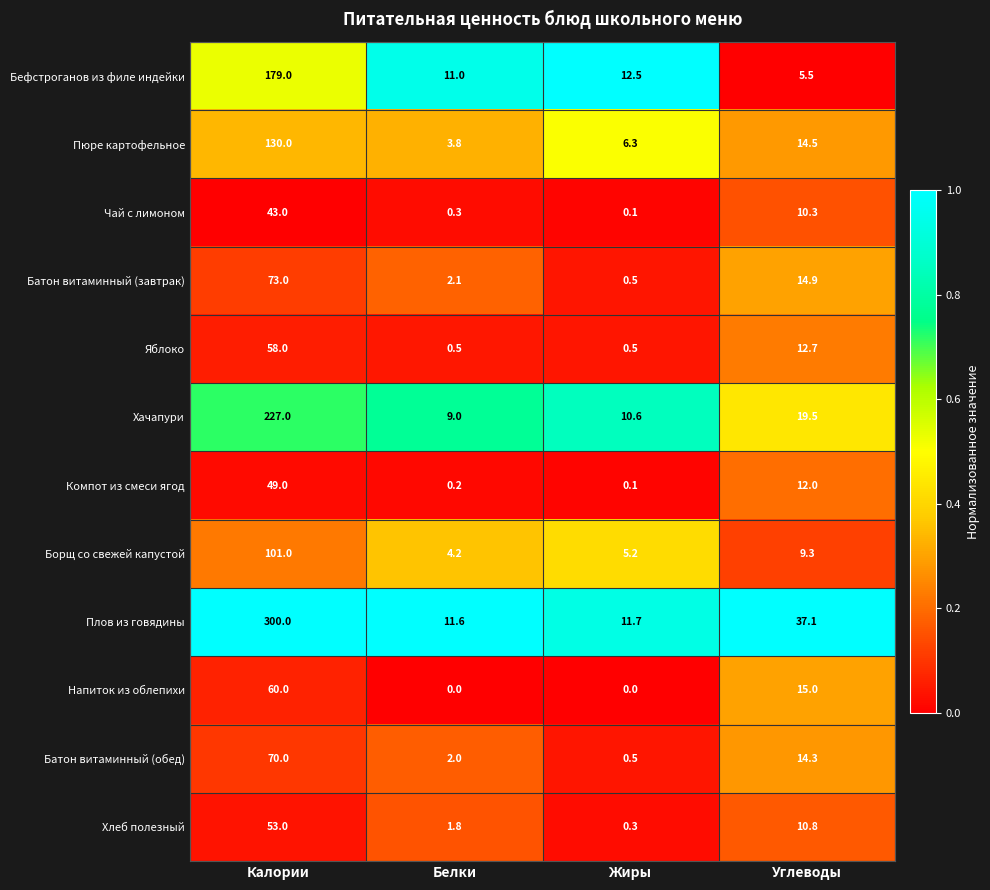

What is the total value across all series at Белки?

46.5